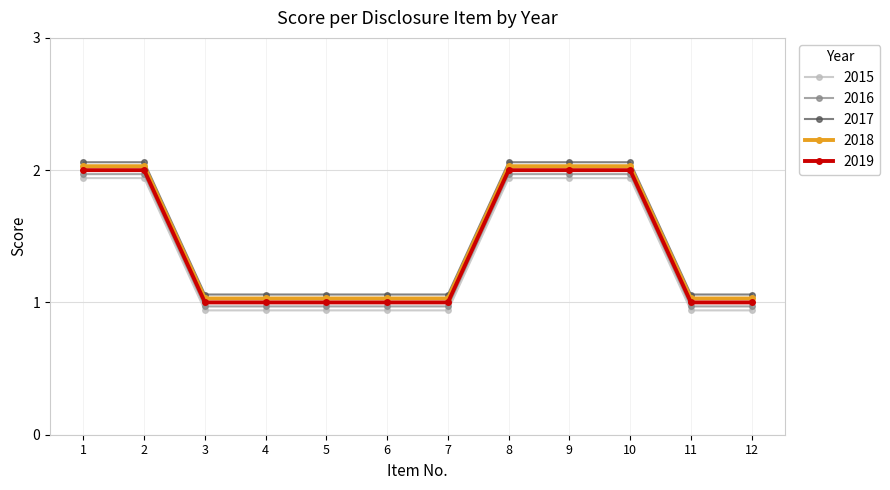

Is the value of 2018 at 3 greater than the value of 2017 at 10?

No